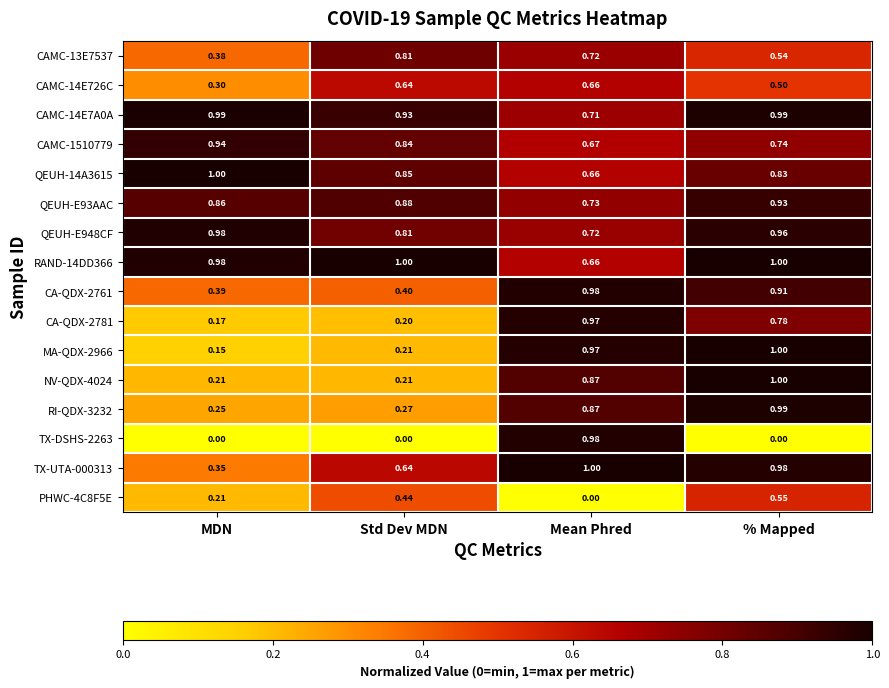

Which series has the widest spread of values?

TX-DSHS-2263